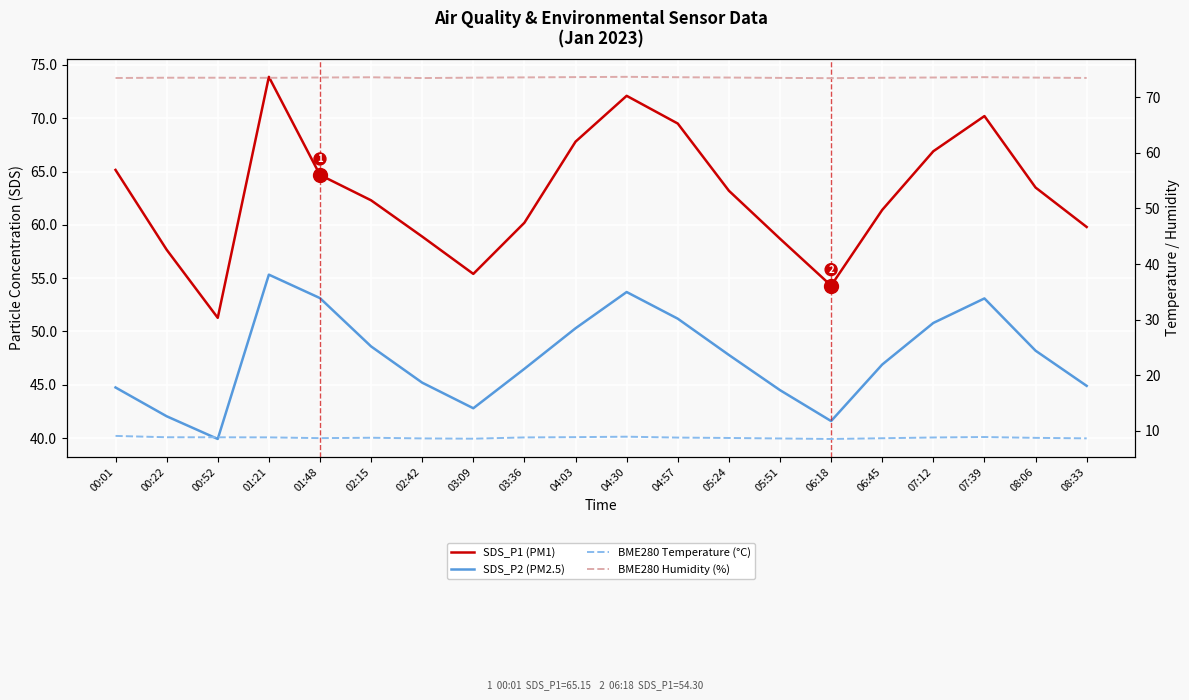

True or false: SDS_P1 (PM1) and SDS_P2 (PM2.5) intersect in this chart.

False